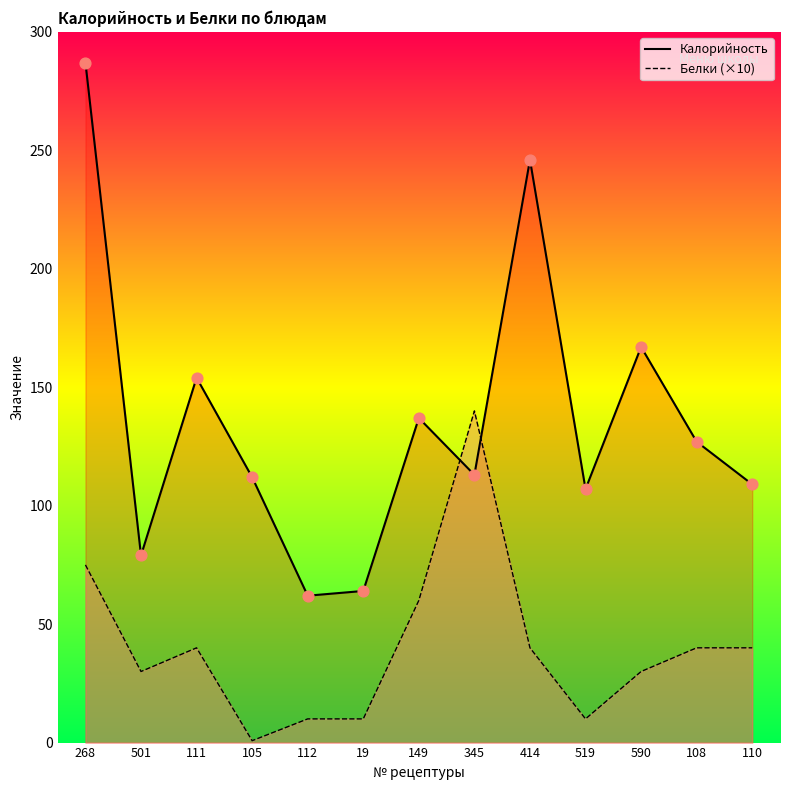

Which series contains the lowest Y value?

Белки (×10)